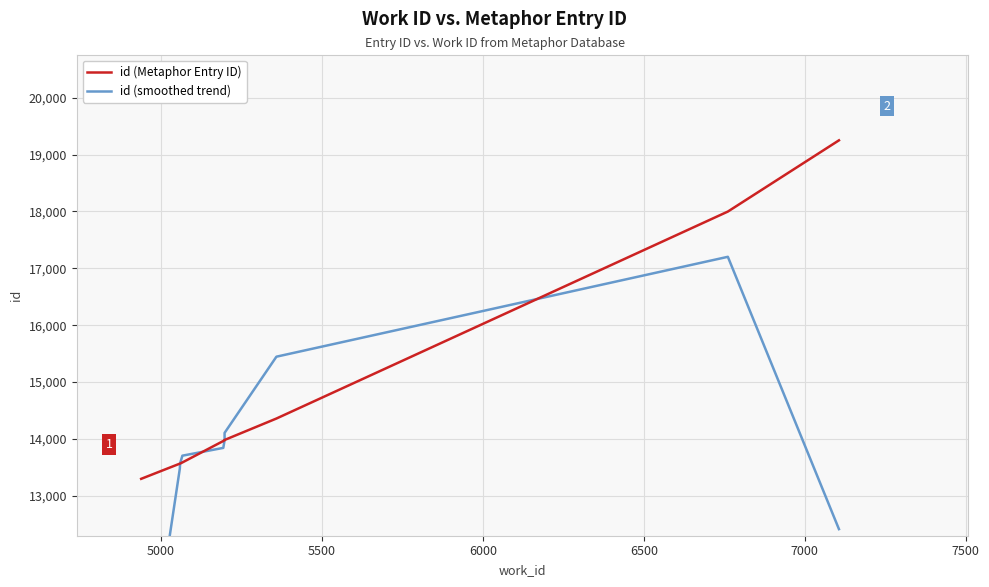

At which label is id (smoothed trend) closest to 13079?

5000